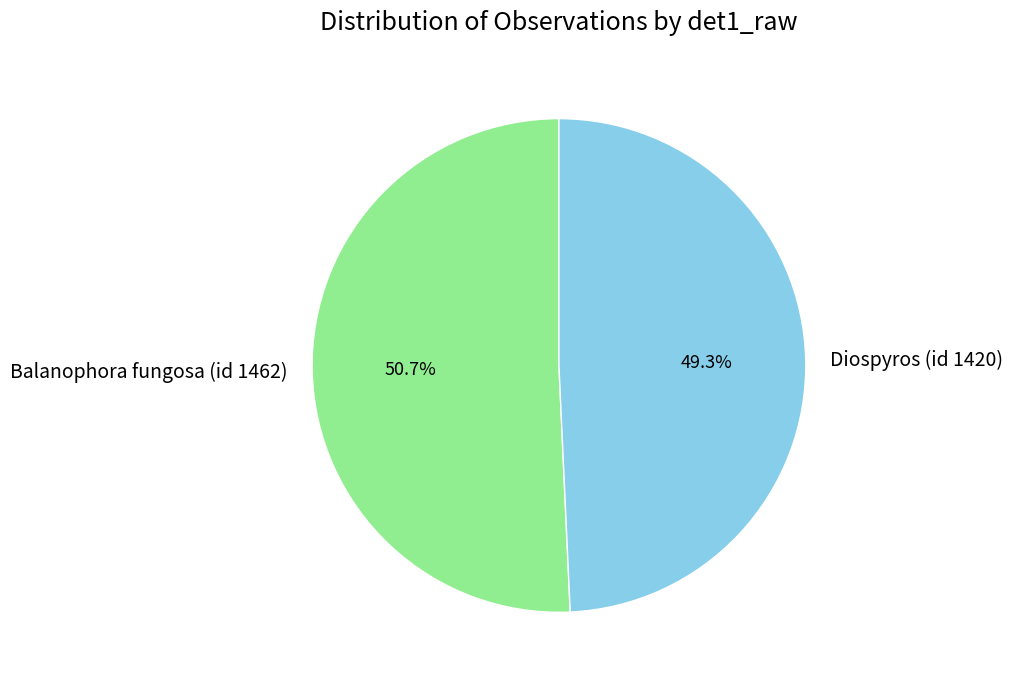

Approximately how many times larger is the value at Diospyros (id 1420) compared to Balanophora fungosa (id 1462)?

1.0